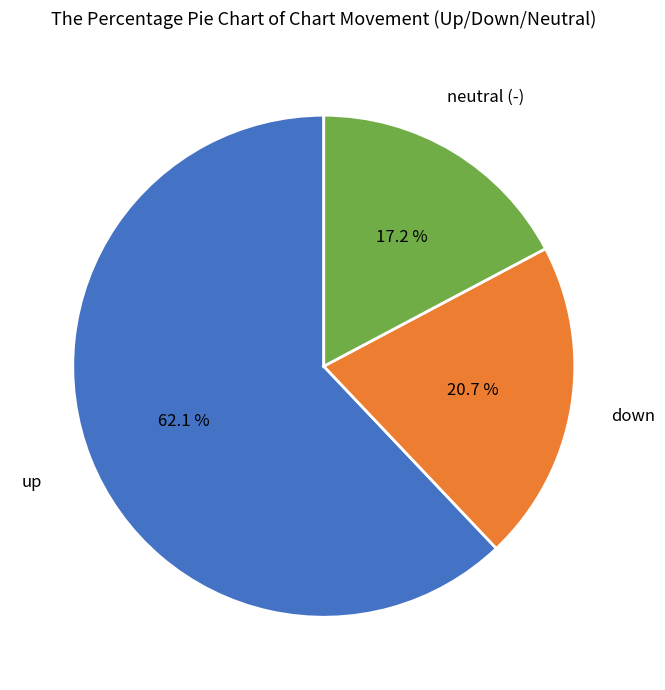

How many slices are in this pie chart?

3